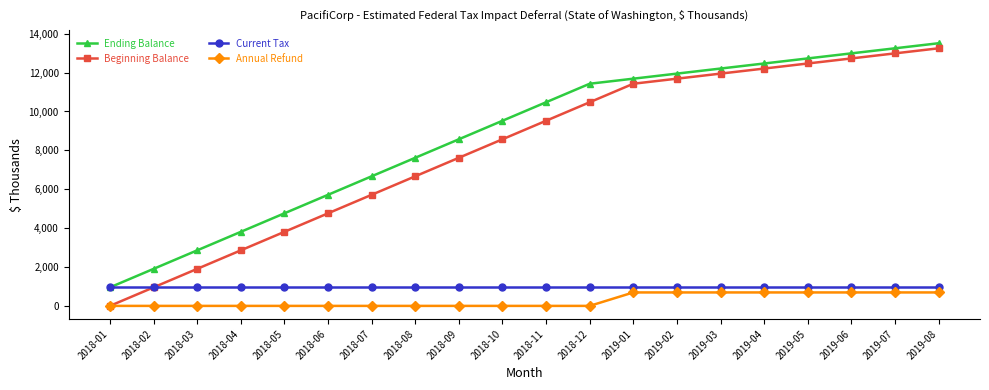

What is the difference between the second highest and minimum values in the Ending Balance series?

12298.4